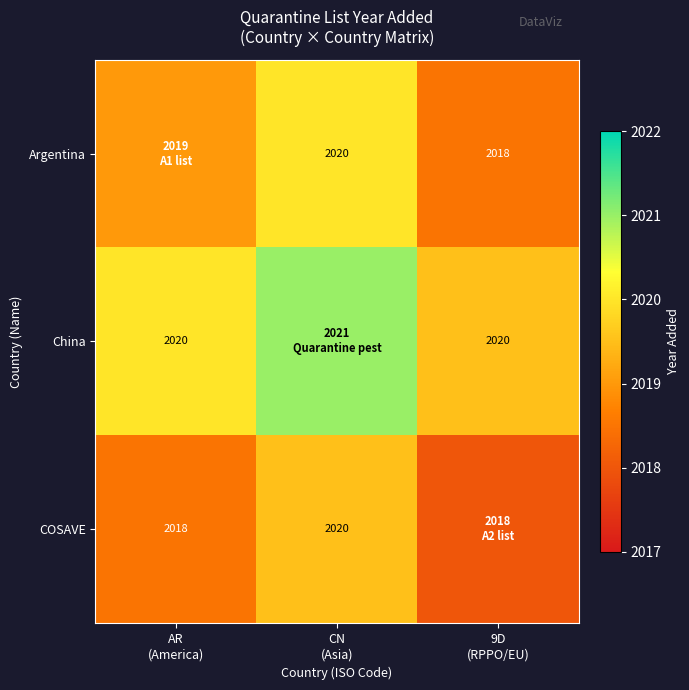

At which label does Argentina reach its peak?

CN (Asia)